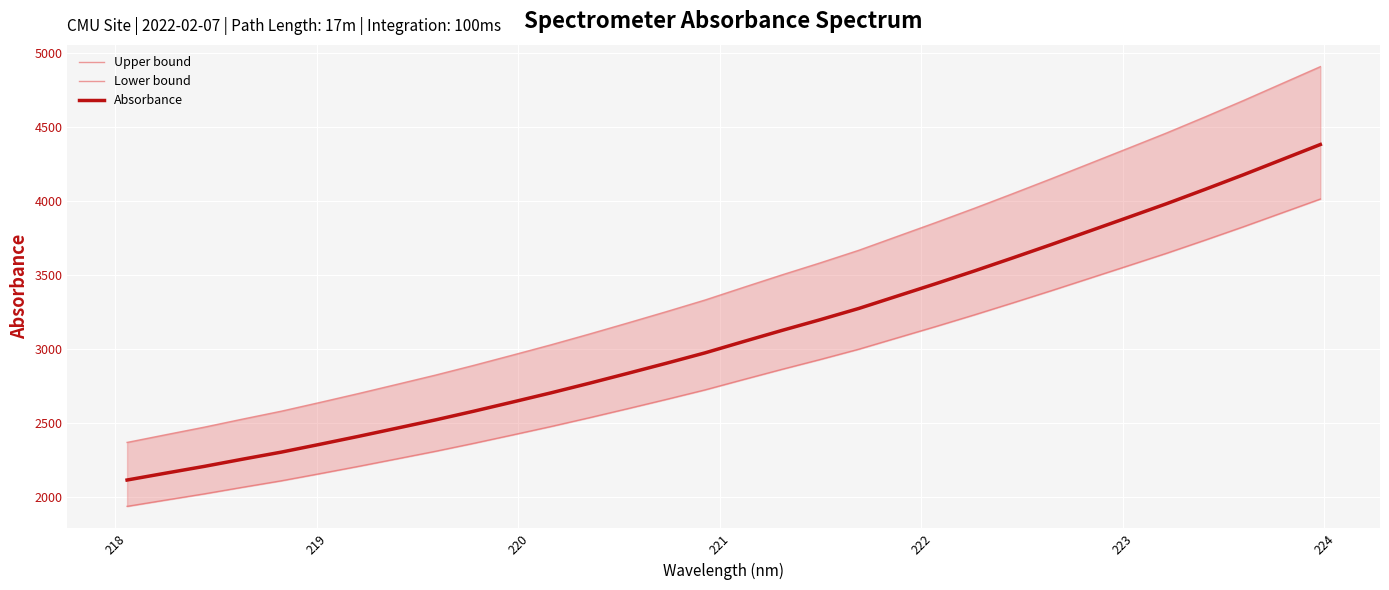

What is the maximum value for Absorbance?

4382.3